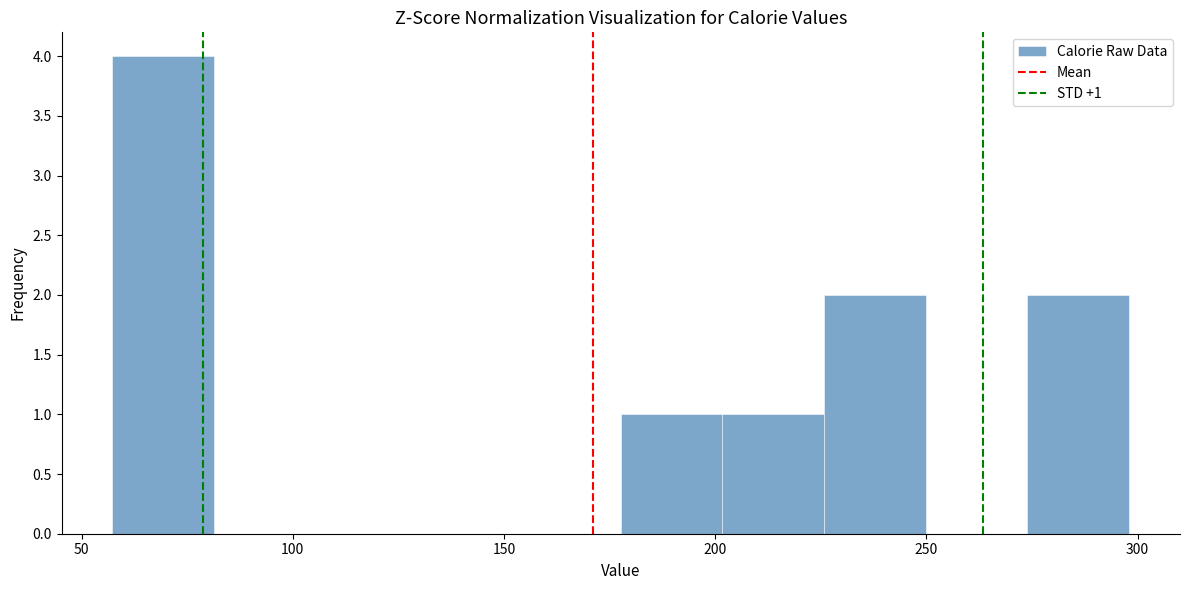

Over which range of the x-axis is the bar tallest?

55 to 80